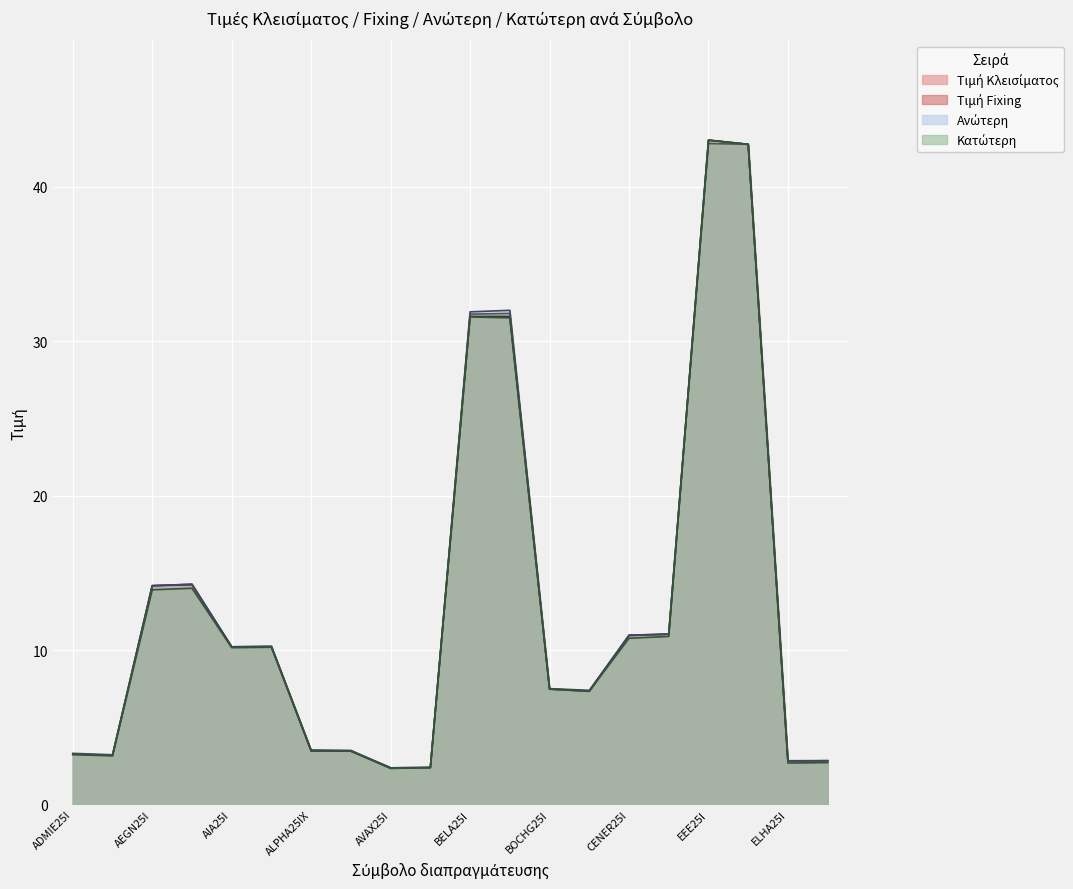

What is the label of the 11th point from the left?

BELA25I